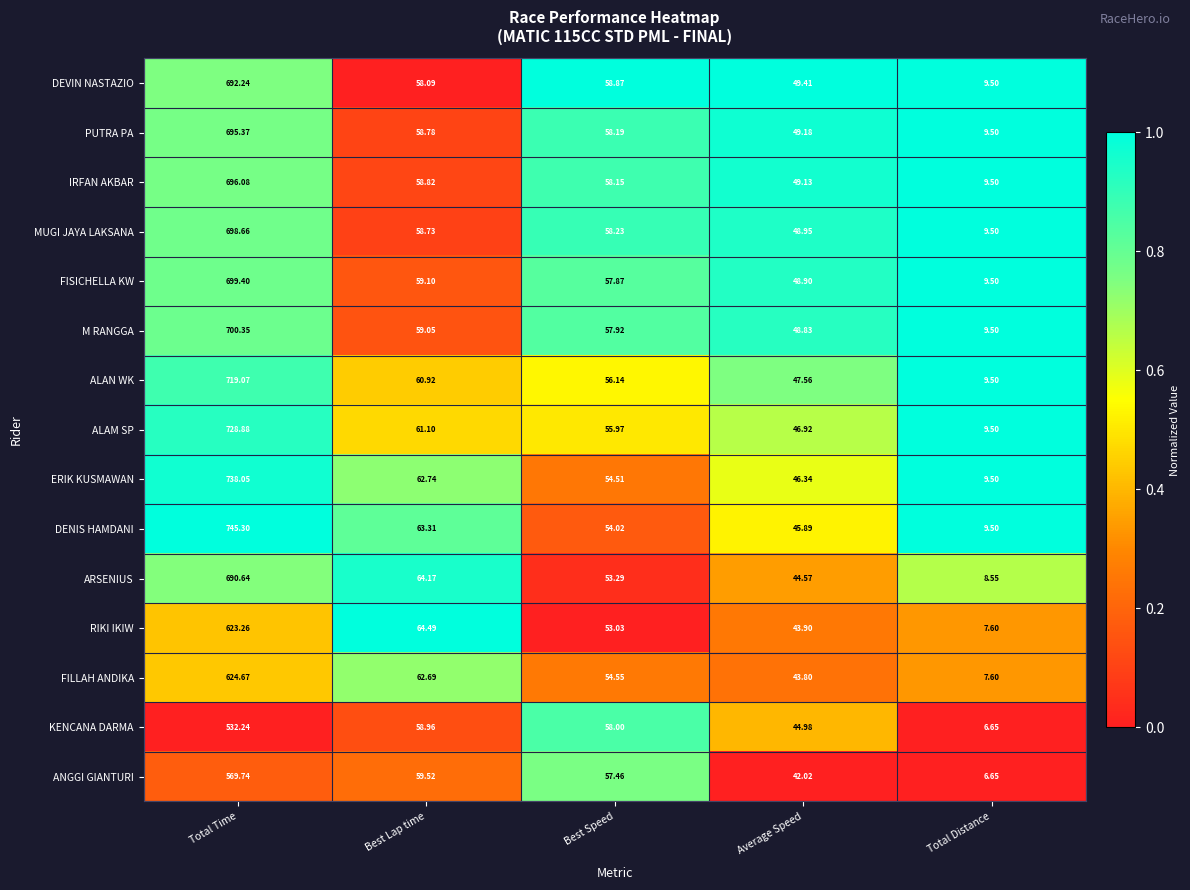

At Average Speed, list the series in order from smallest to largest.

ANGGI GIANTURI, FILLAH ANDIKA, RIKI IKIW, ARSENIUS, KENCANA DARMA, DENIS HAMDANI, ERIK KUSMAWAN, ALAM SP, ALAN WK, M RANGGA, FISICHELLA KW, MUGI JAYA LAKSANA, IRFAN AKBAR, PUTRA PA, DEVIN NASTAZIO